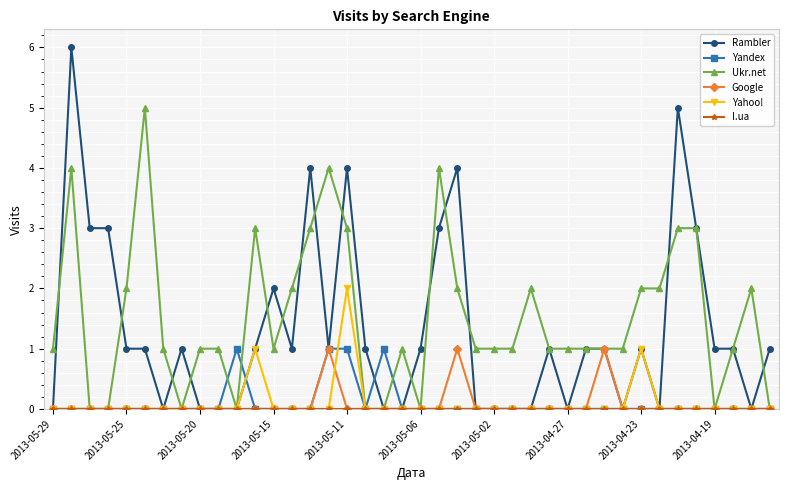

What is the maximum value shown in the chart?

6